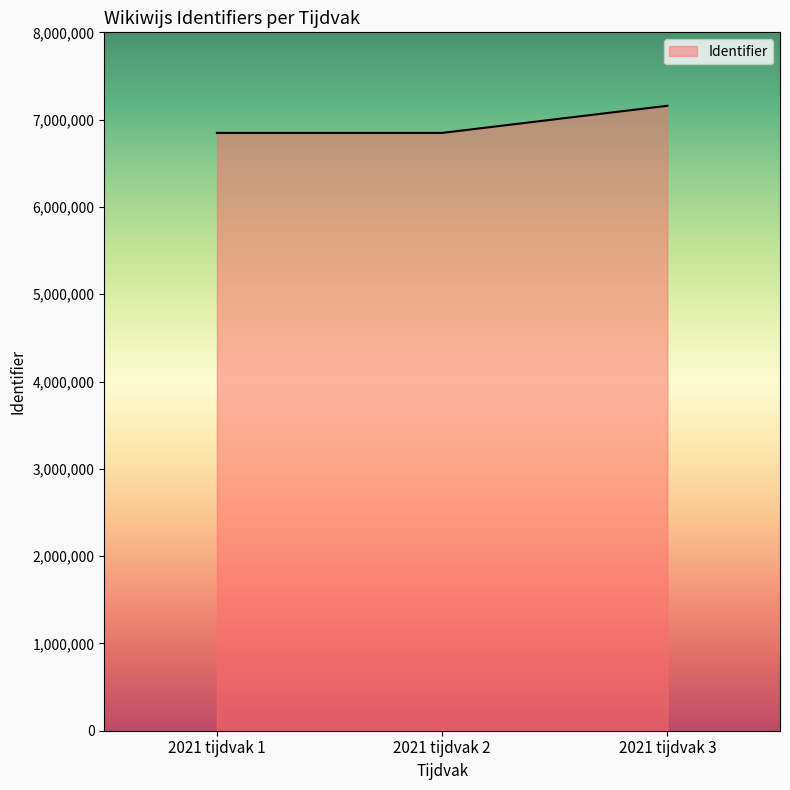

True or false: the data shows 6848045 at 2021 tijdvak 2.

True